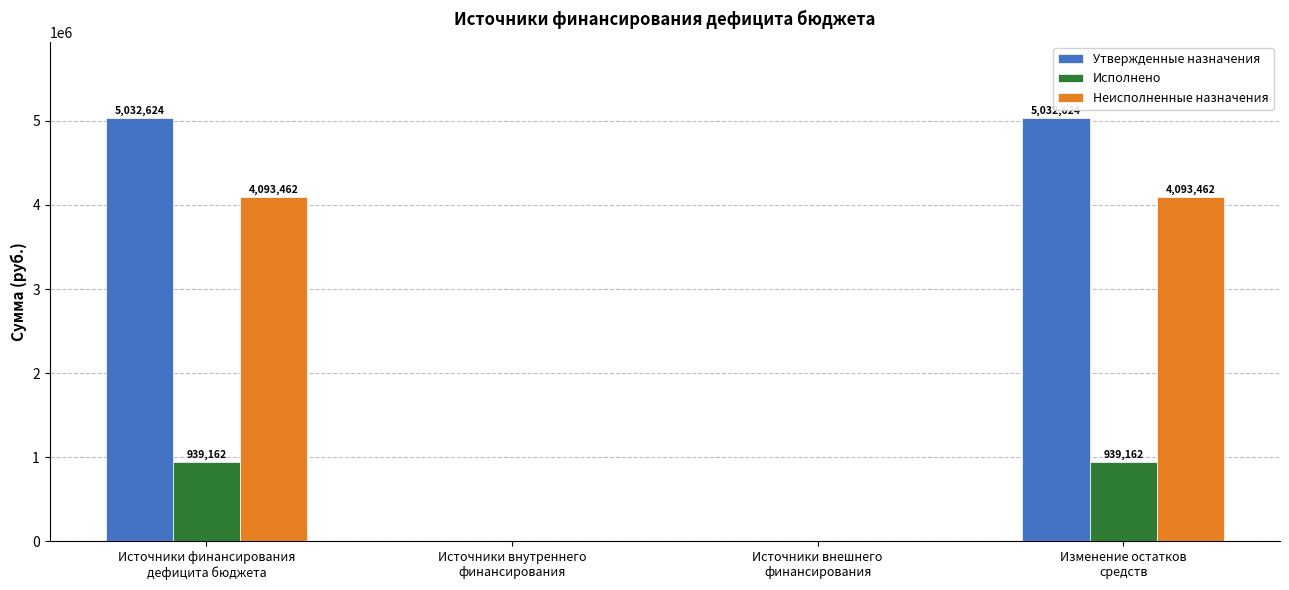

What is the maximum value shown in the chart?

5032624.3